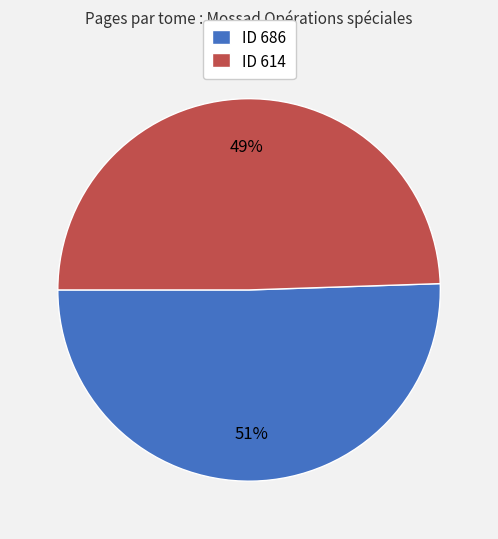

To the nearest percent, what percentage of the pie is ID 686?

51%